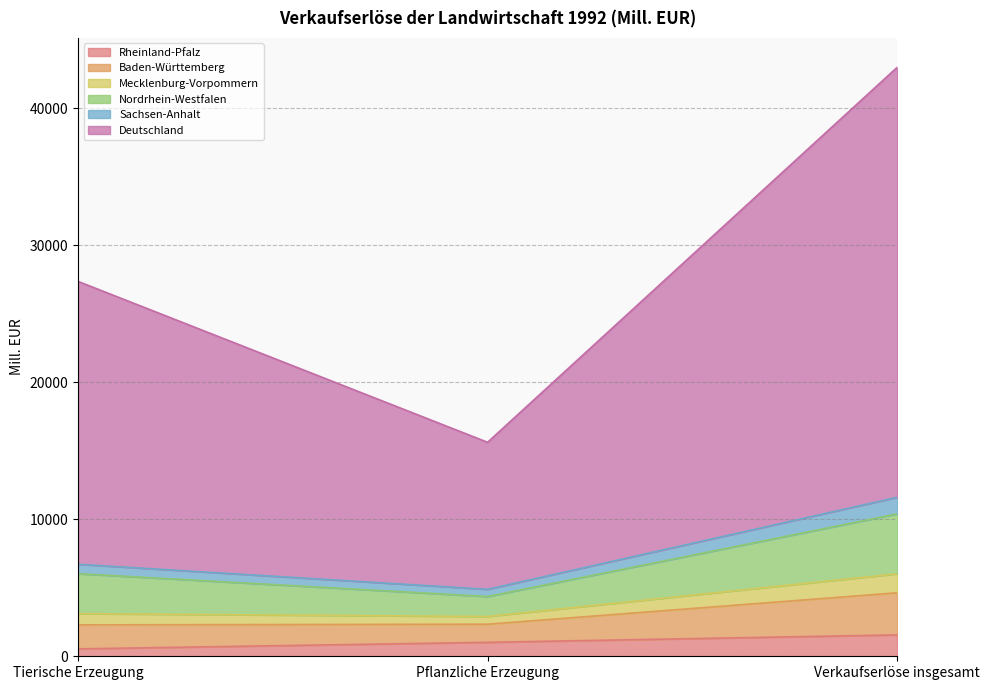

At which category is the sum across all series the highest?

Verkaufserlöse insgesamt